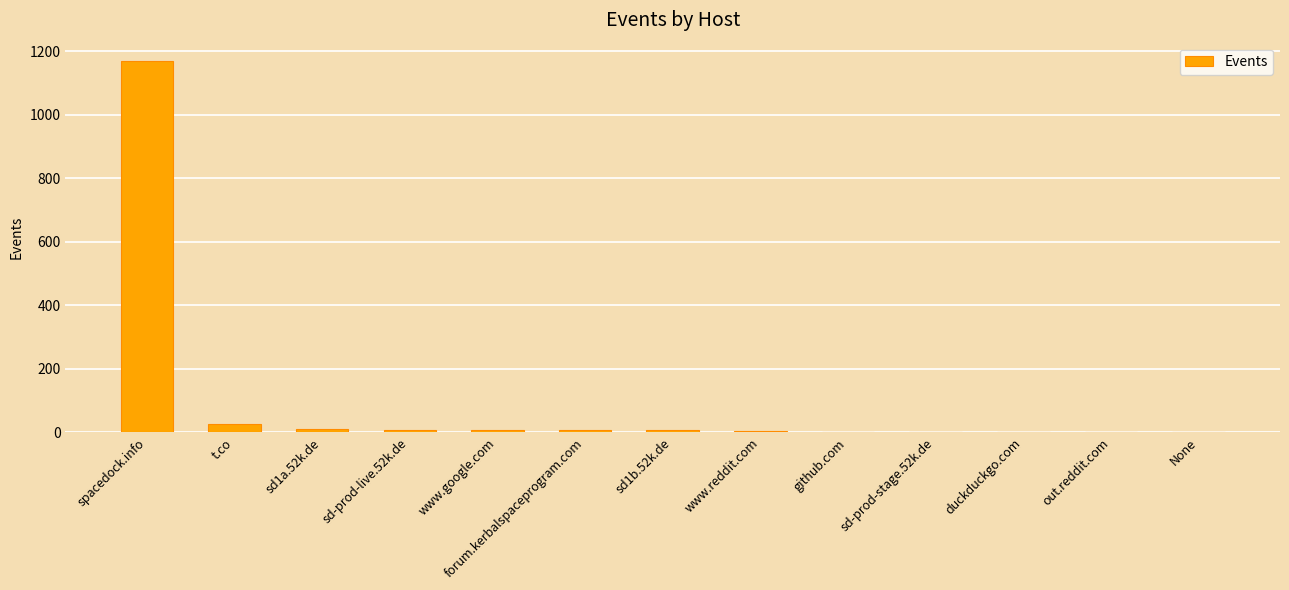

What is the approximate value at t.co, to the nearest 10?

30